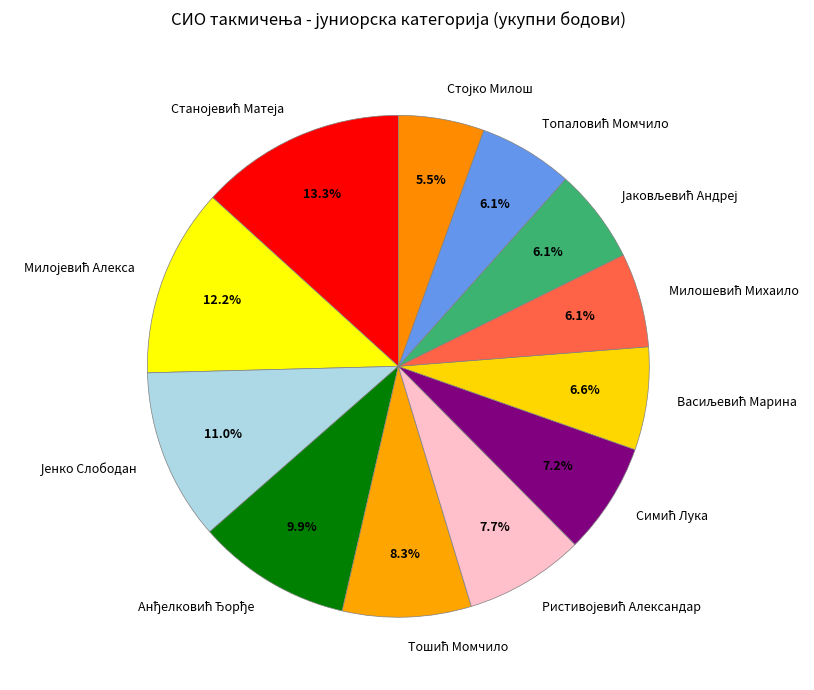

Does any single category account for the majority?

No